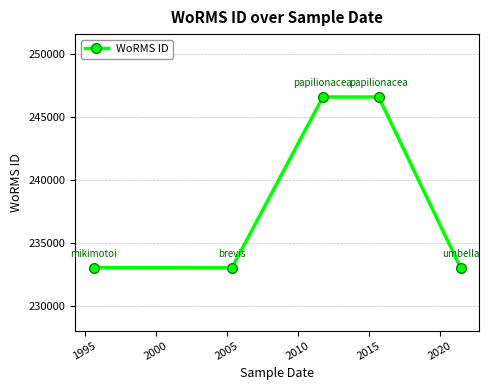

What is the difference between the second highest and minimum values?

13578